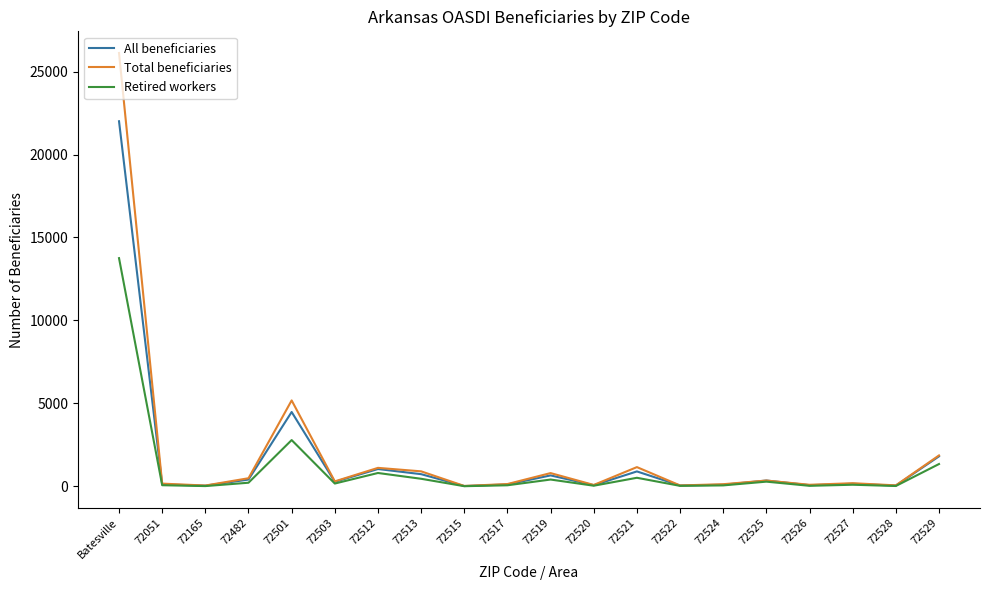

What is the sum of the Total beneficiaries values at 72522 and 72529?

1920